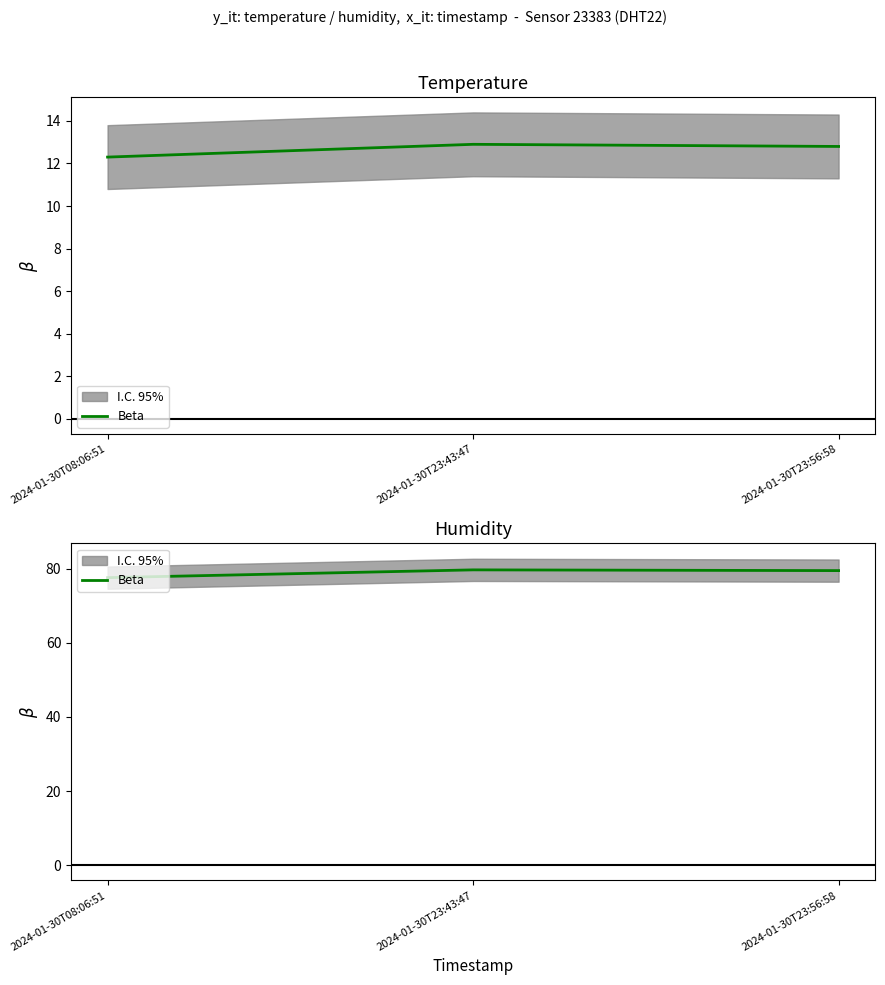

Is it true that the value at 2024-01-30T08:06:51 is 77.6?

True